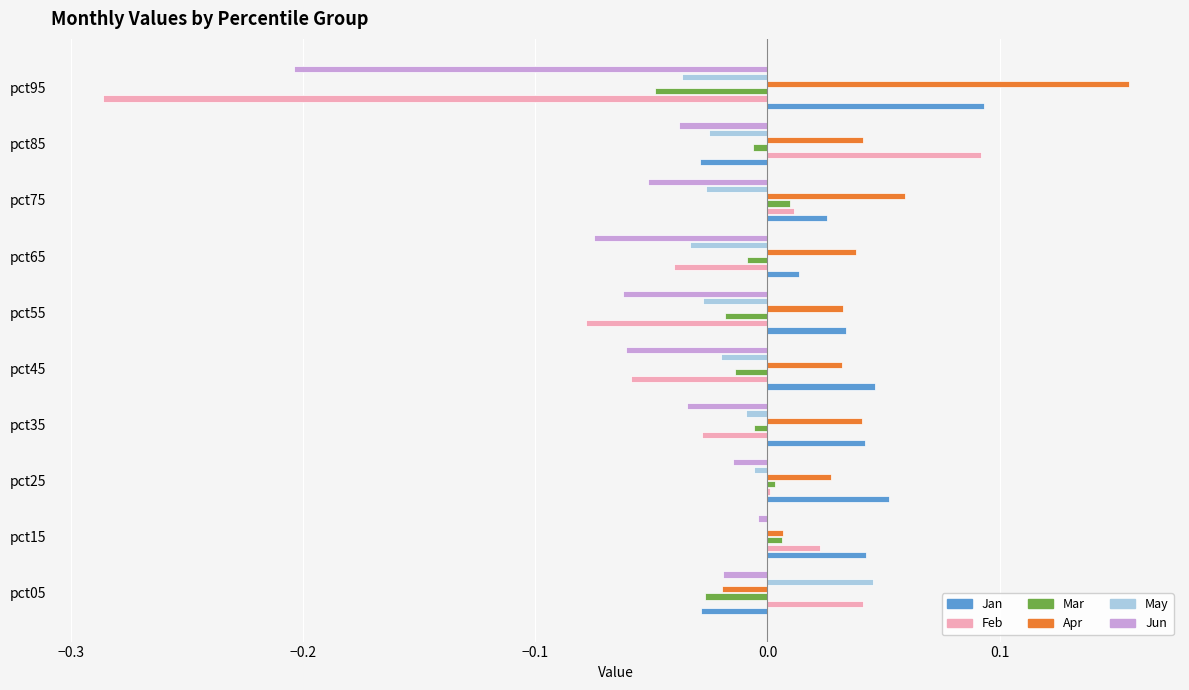

What are all the series names shown in the legend?

Jan, Feb, Mar, Apr, May, Jun